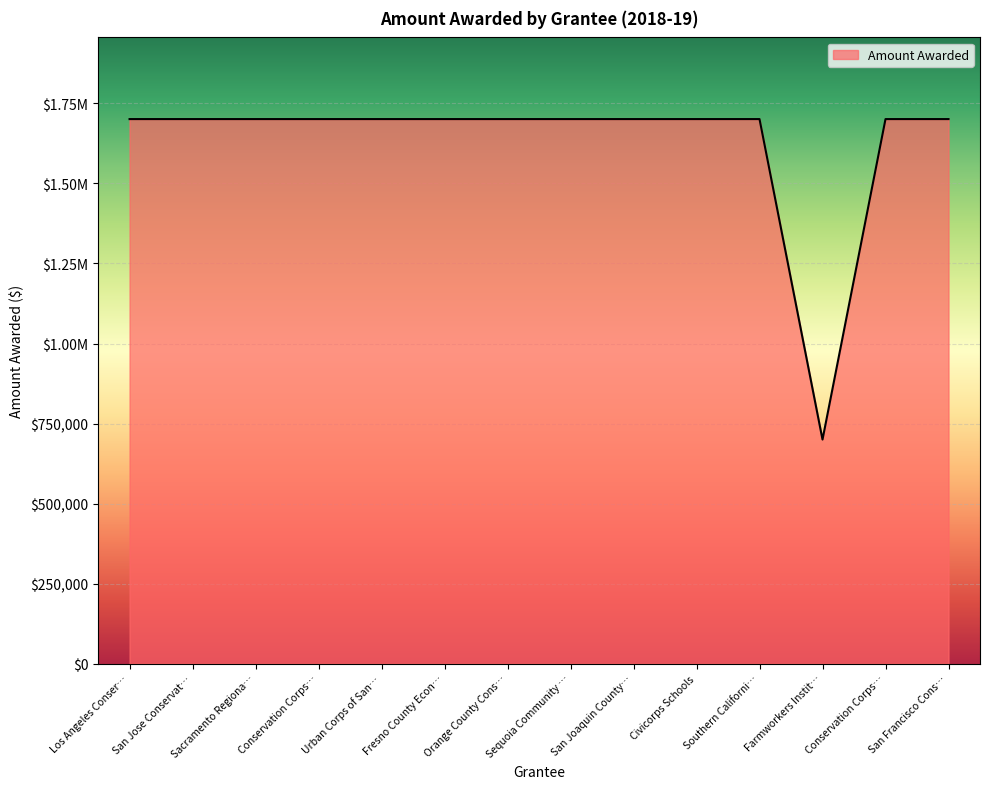

Rank the categories by value from highest to lowest.

Los Angeles Conser…, San Jose Conservat…, Sacramento Regiona…, Conservation Corps…, Urban Corps of San…, Fresno County Econ…, Orange County Cons…, Sequoia Community …, San Joaquin County…, Civicorps Schools, Southern Californi…, Conservation Corps…, San Francisco Cons…, Farmworkers Instit…